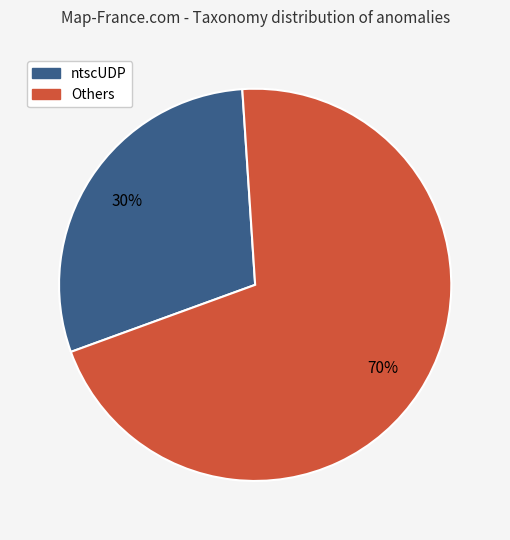

Is there a majority slice in this chart?

Yes